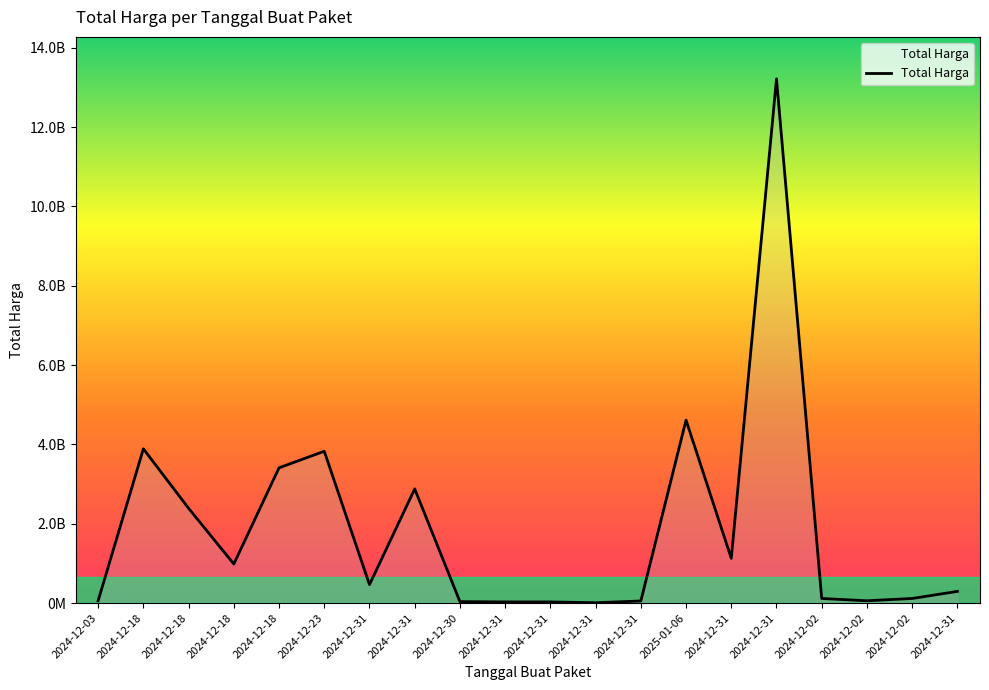

Where is the first local minimum?

2024-12-18